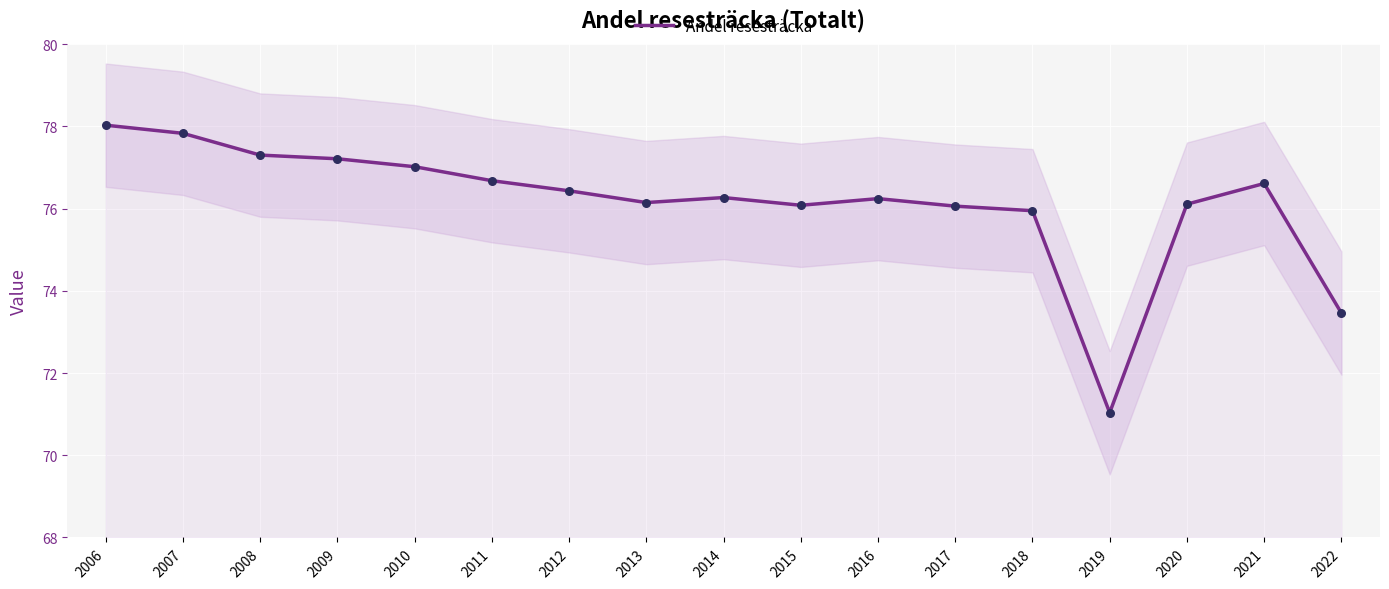

What is the change in value from 2013 to 2022?

-2.7